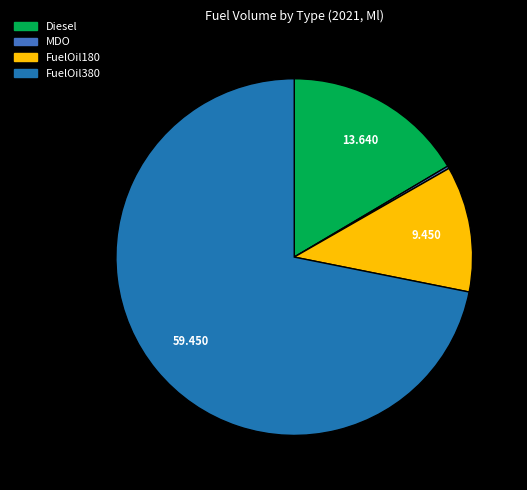

What is the majority slice?

FuelOil380